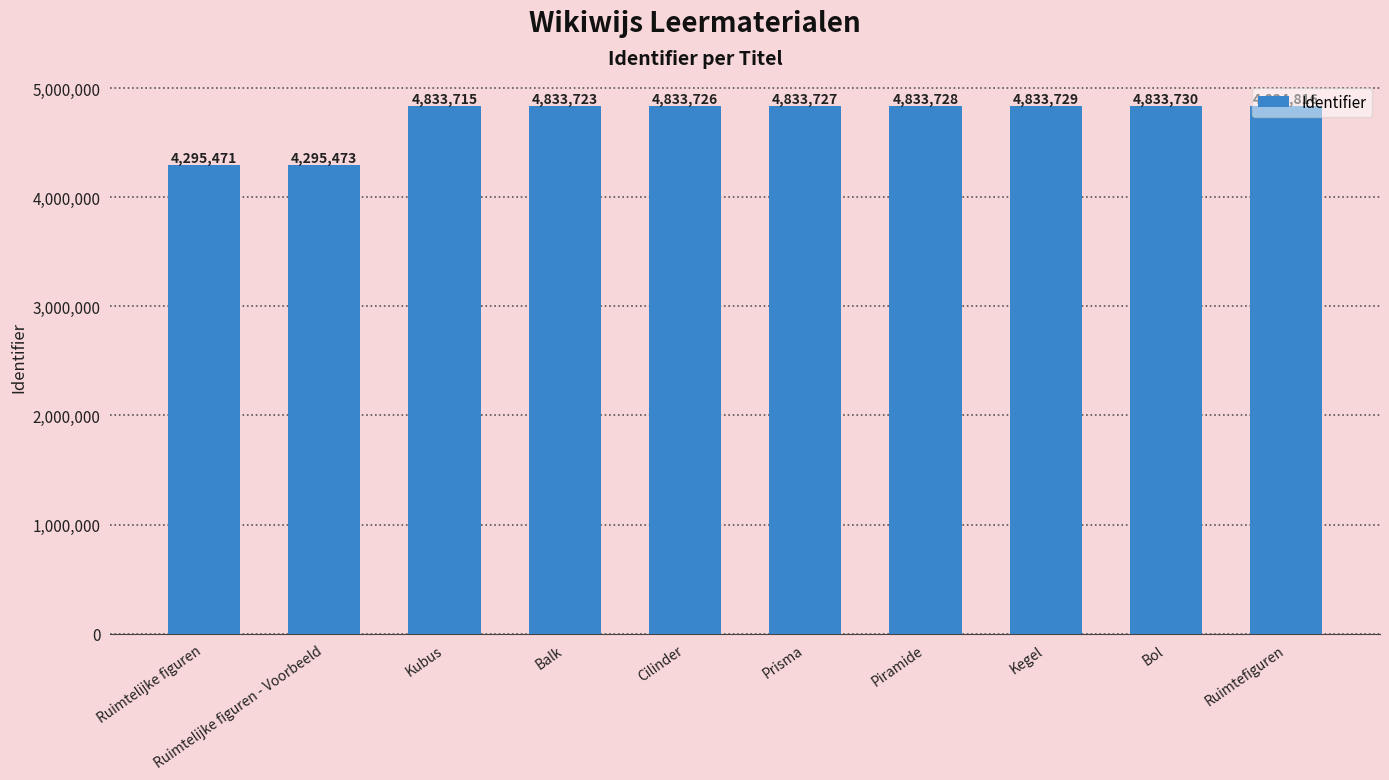

Are the bars horizontal?

No